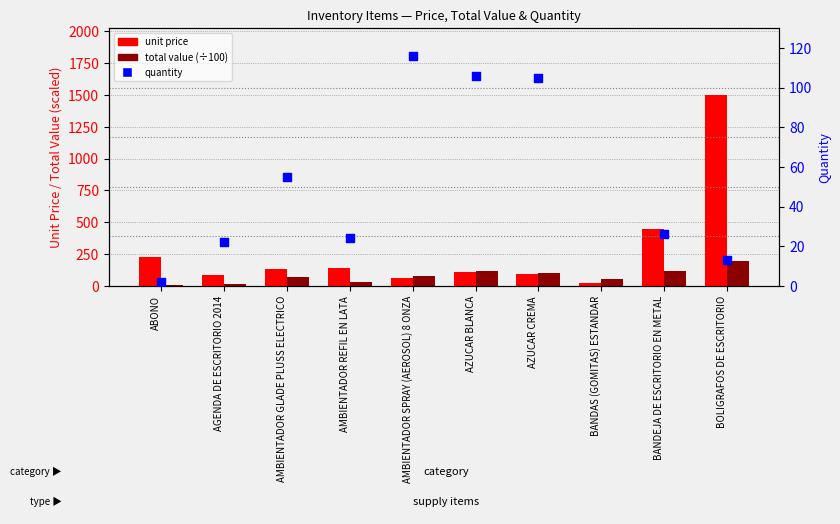

What is the total value across all series at BOLIGRAFOS DE ESCRITORIO?

1708.0